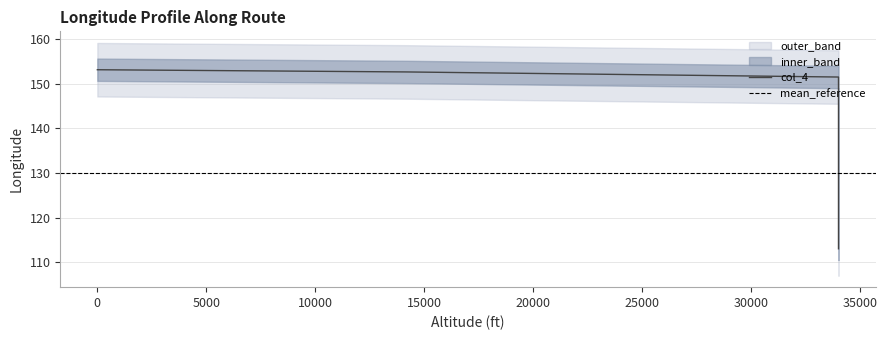

Is it true that col_4_lower equals 77.2 at 34000?

False